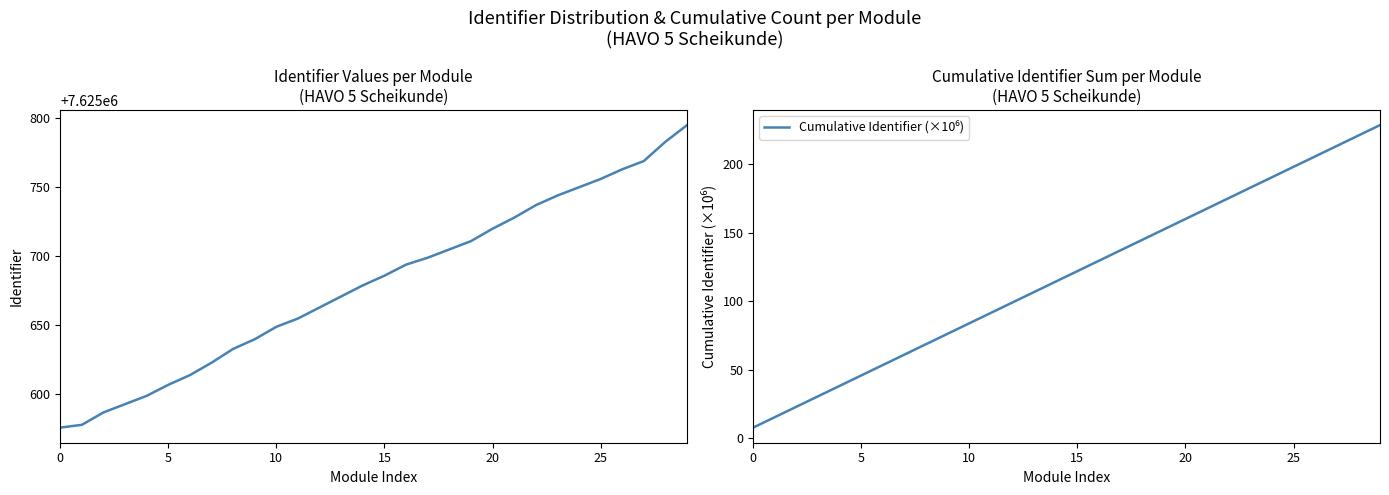

How many data points in Cumulative Identifier (×10⁶) are above 122?

15